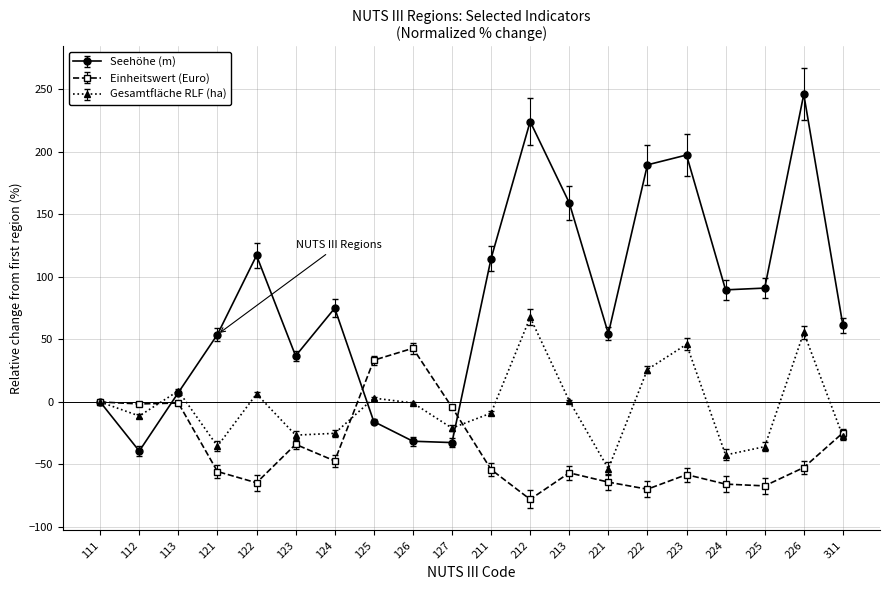

The value of Einheitswert (Euro) at 311 is -24.7. True or false?

True